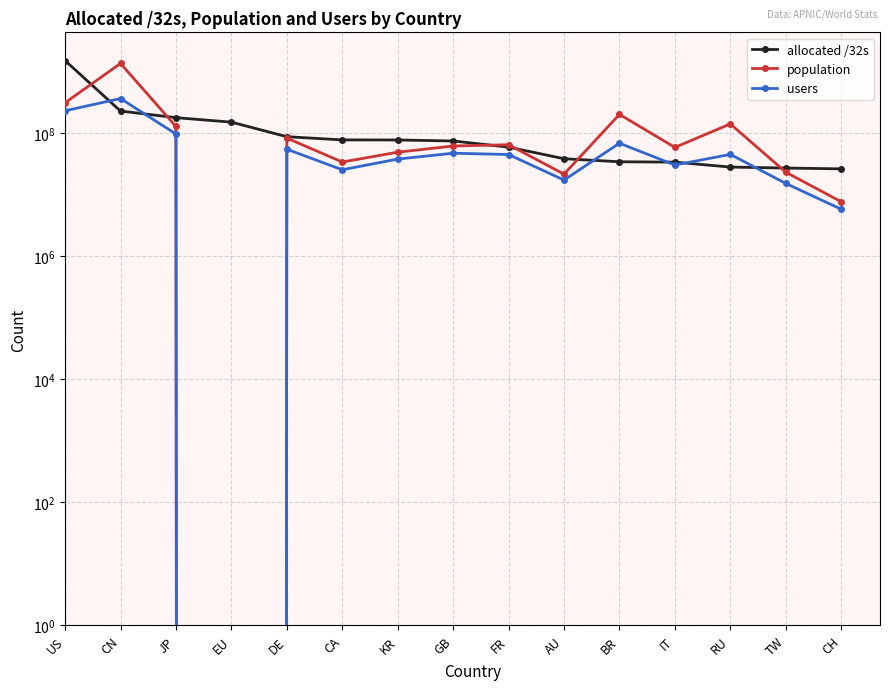

How many intersections are there between allocated /32s and population?

6